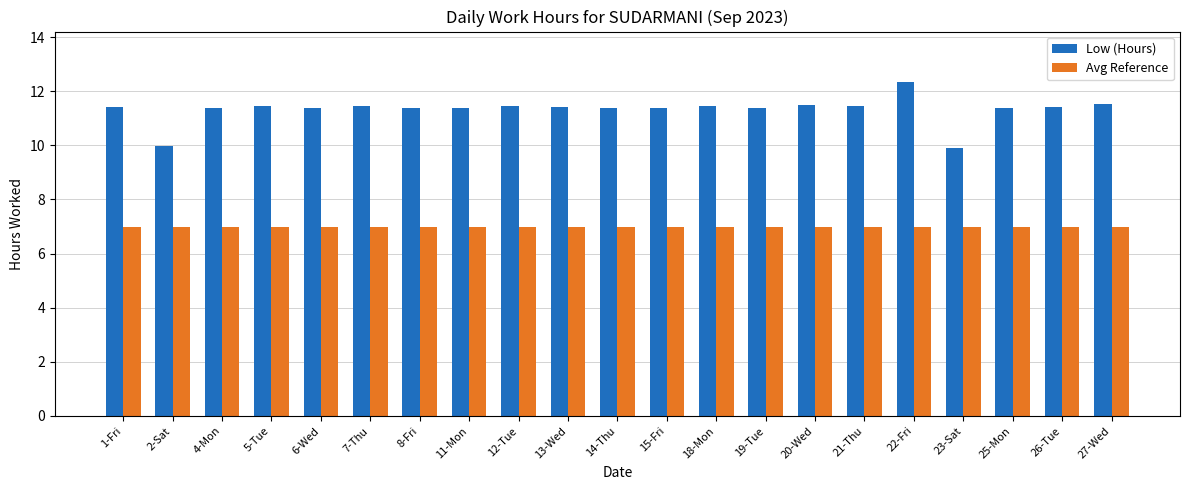

Where does the Low (Hours) series first go above 11?

1-Fri